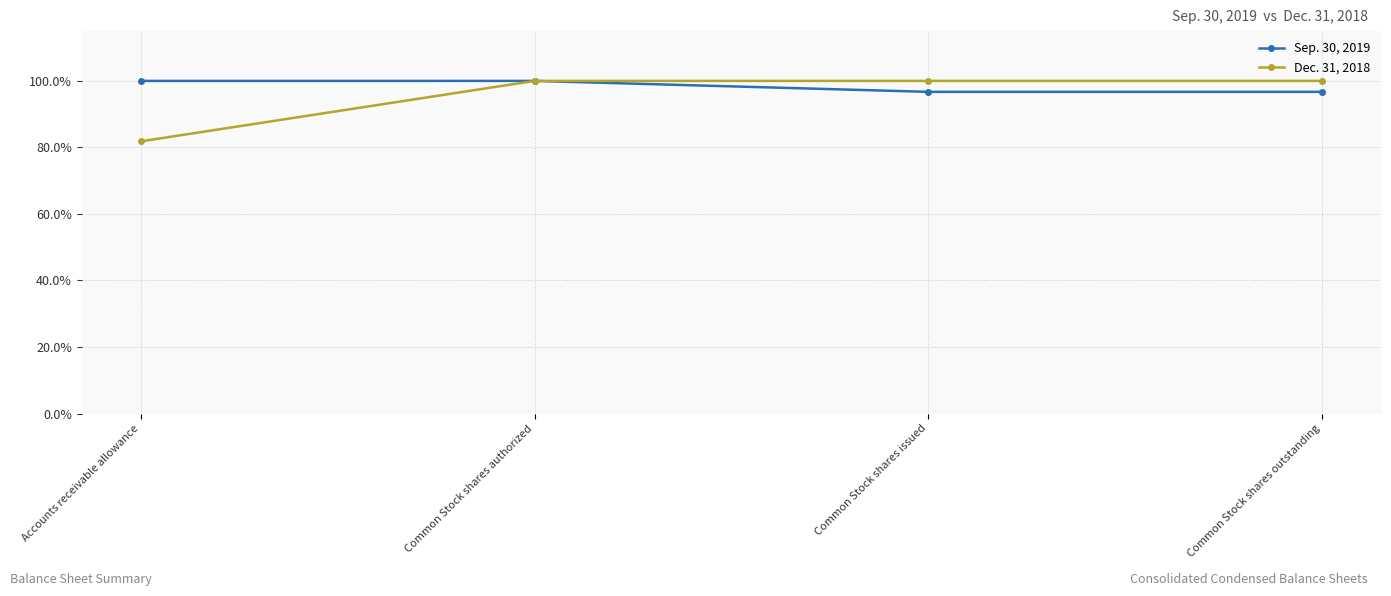

True or false: Dec. 31, 2018 and Sep. 30, 2019 intersect in this chart.

False